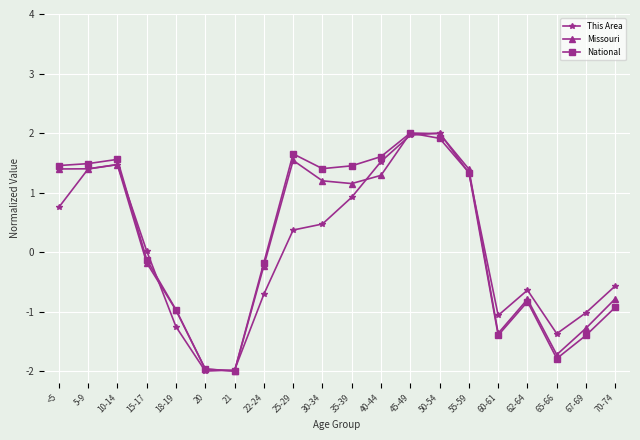

What is the minimum value shown in the chart?

-2.0